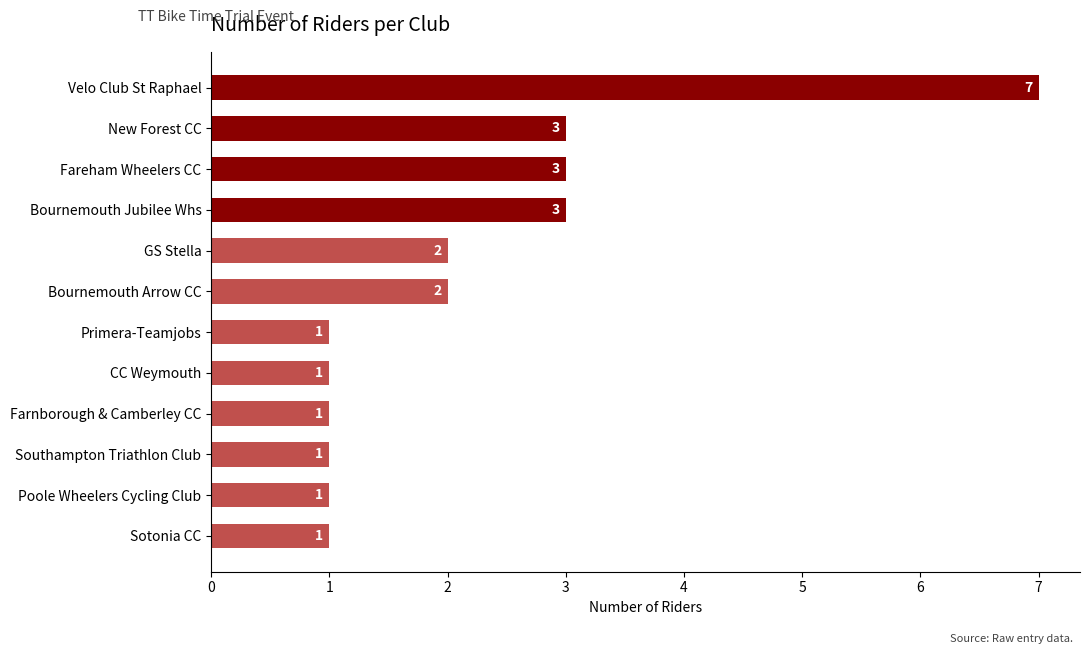

How many values are between 1 and 3?

11